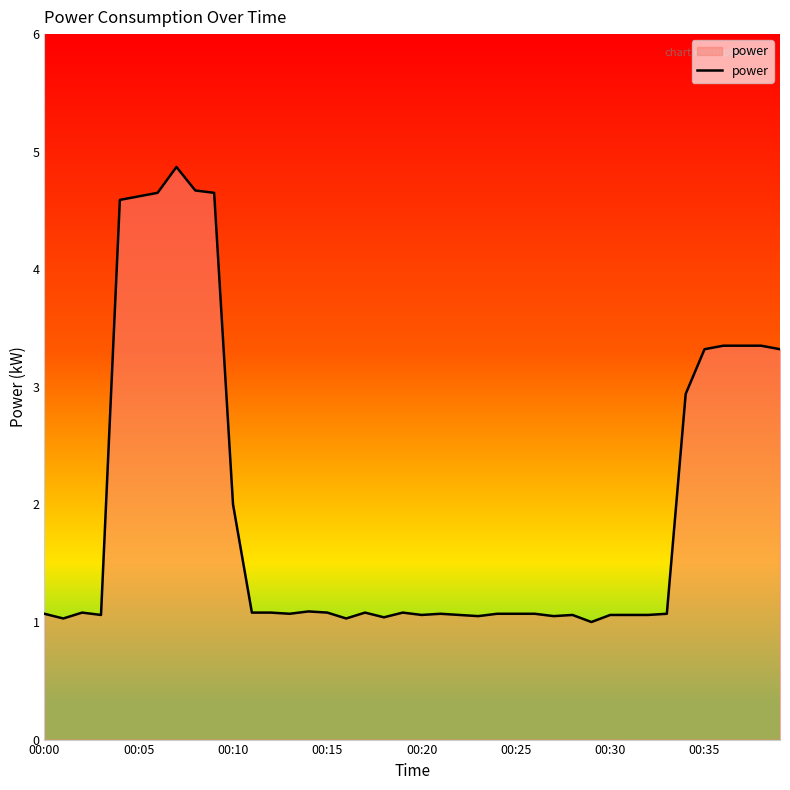

What is the maximum value shown in the chart?

4.9